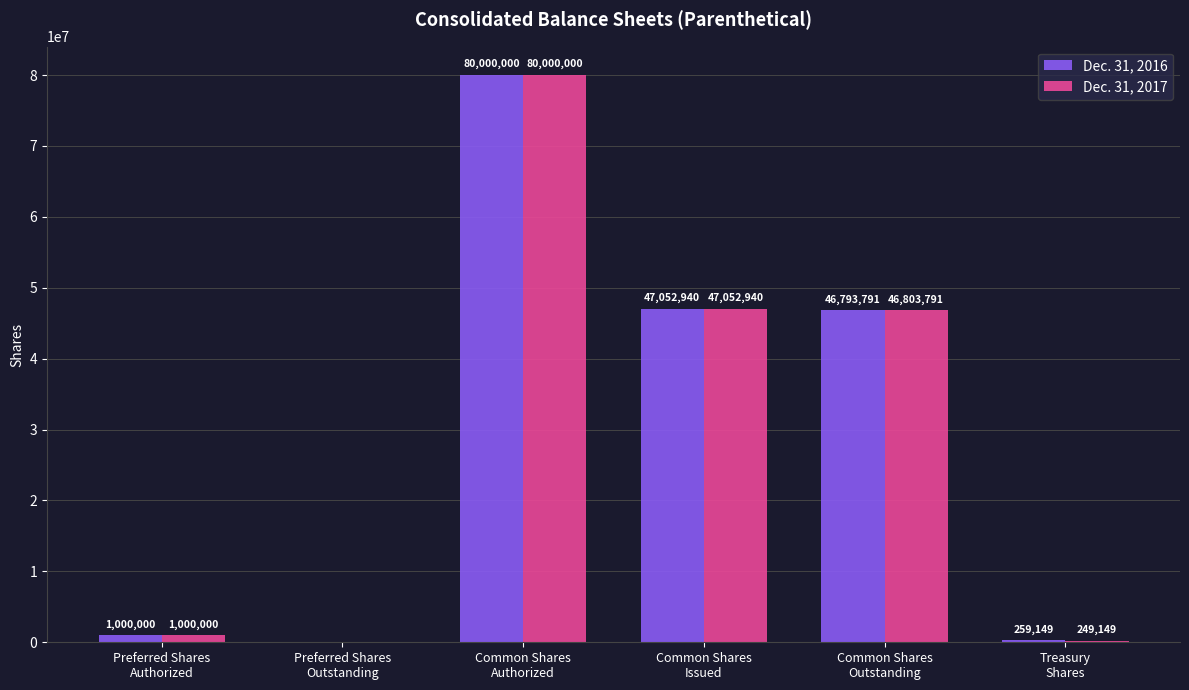

What is the sum of all Dec. 31, 2016 values?

175105880